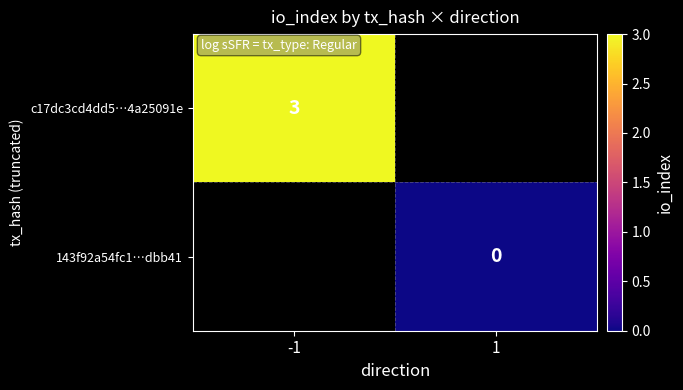

The c17dc3cd4dd5…4a25091e series shows 3 at -1. True or false?

True